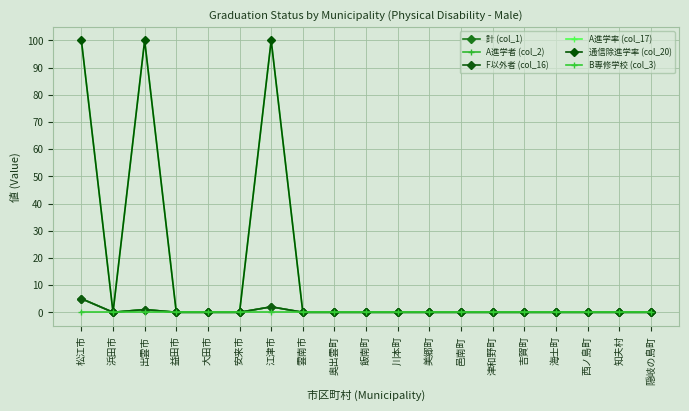

Is this an area chart (filled region under the line)?

No